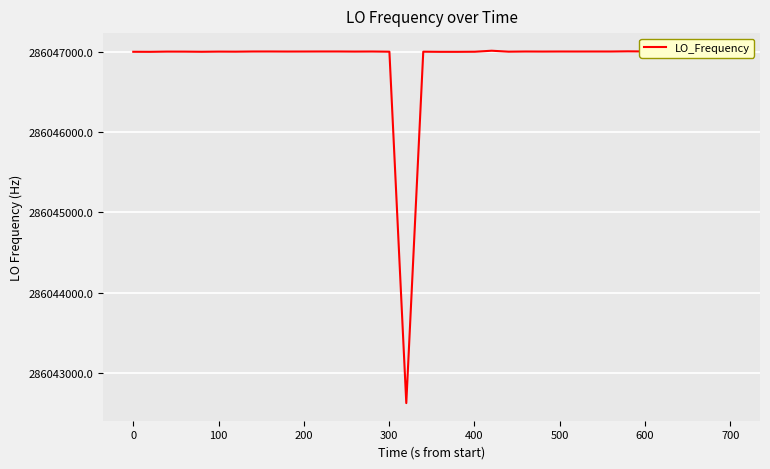

What is the smallest value displayed?

286042622.4